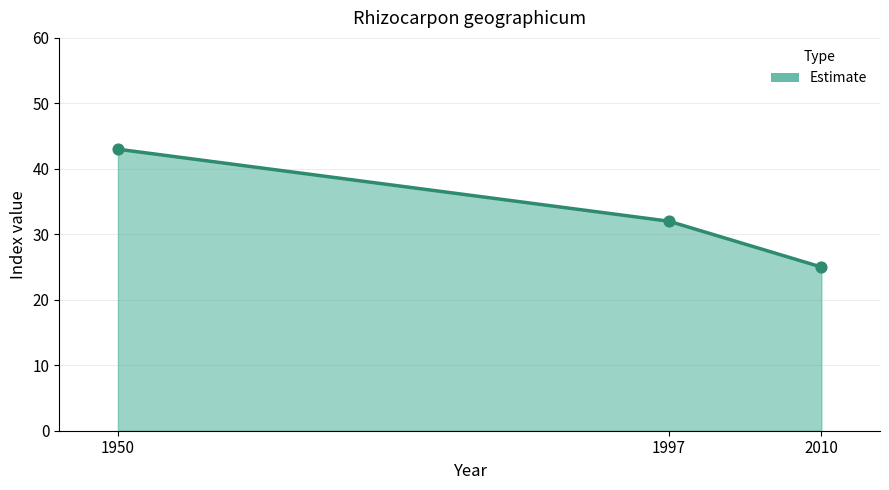

What is the change in value from 1997 to 2010?

-7